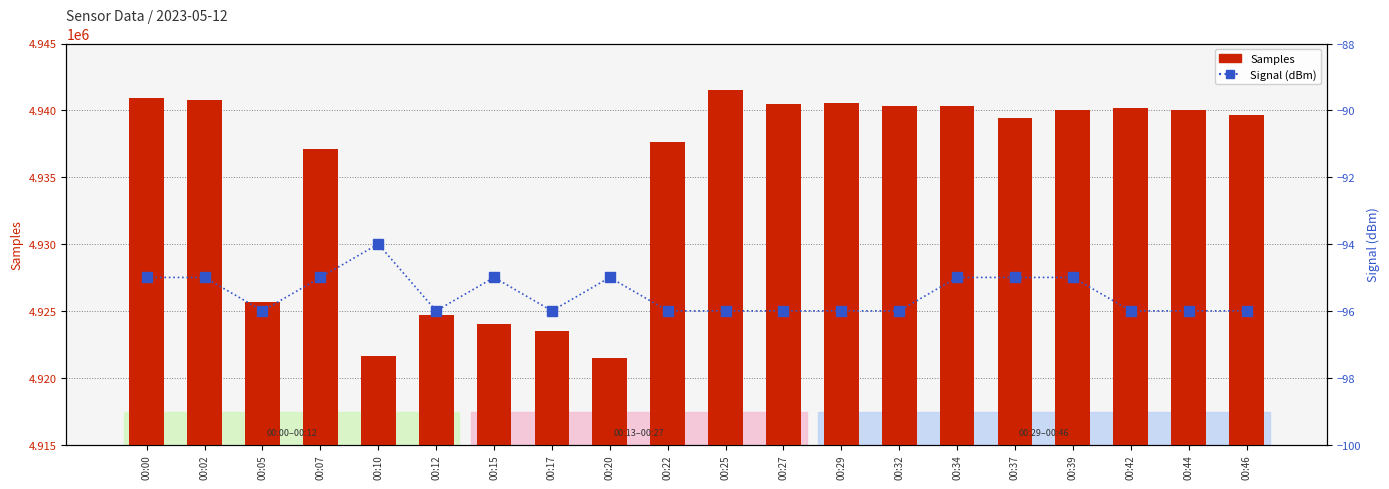

At which category is the sum across all series the highest?

00:25